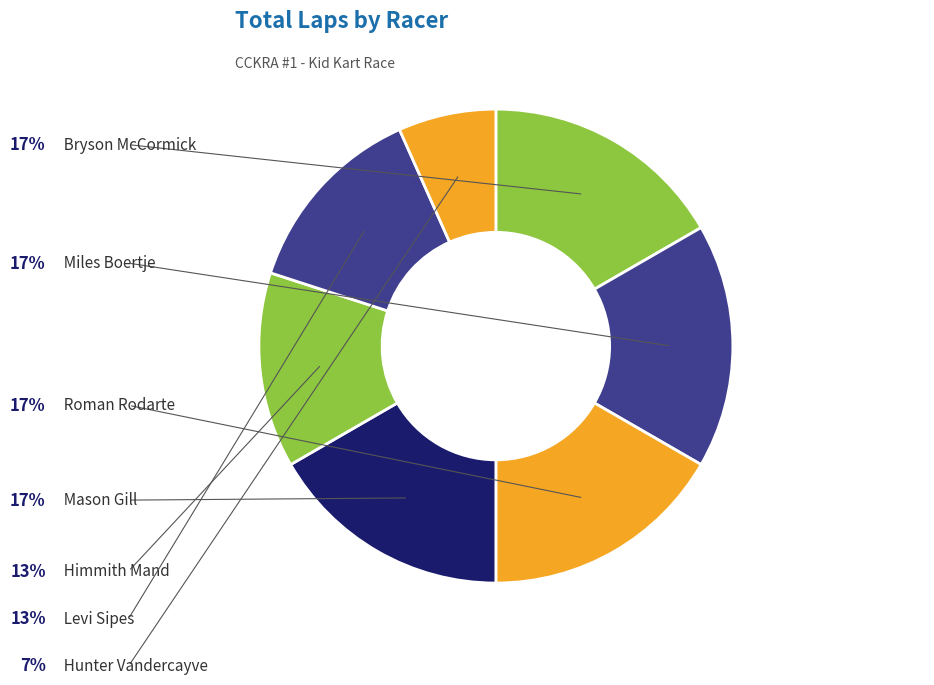

Which category has the biggest portion of the pie?

Bryson McCormick